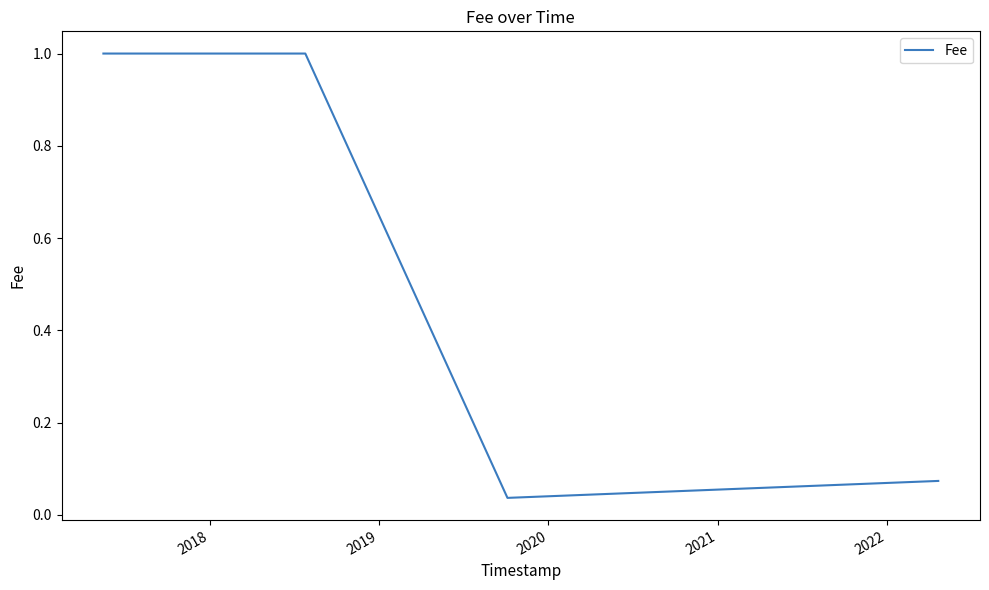

True or false: the data has more than 2 interior local peaks.

False